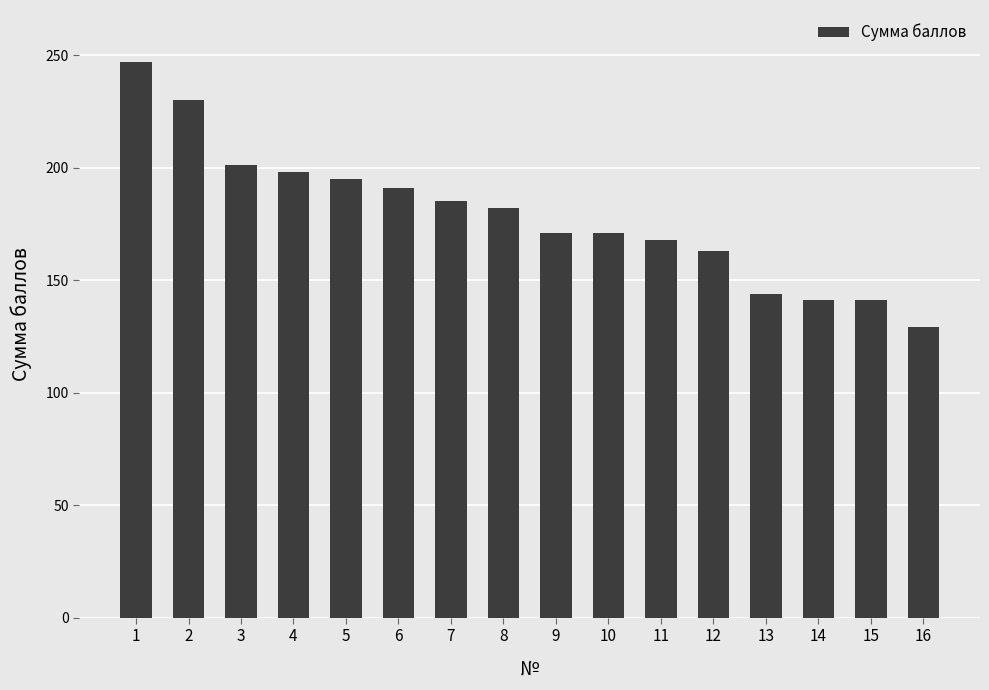

Reading right to left, transcribe all the data shown in this chart.

129	141	141	144	163	168	171	171	182	185	191	195	198	201	230	247